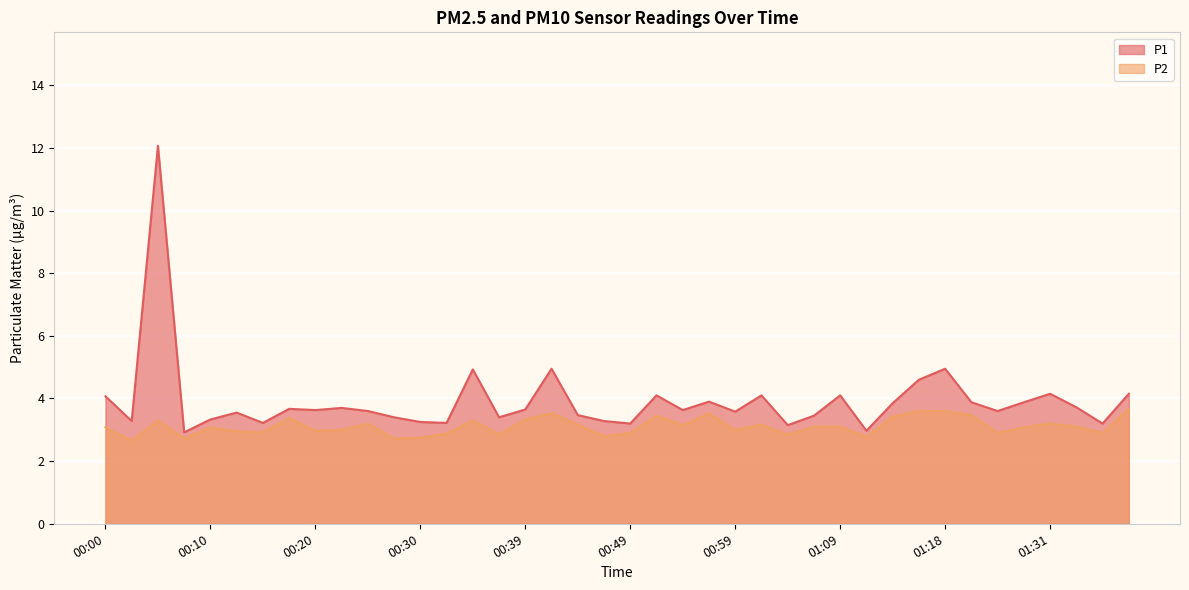

Count the number of categories in the chart.

40